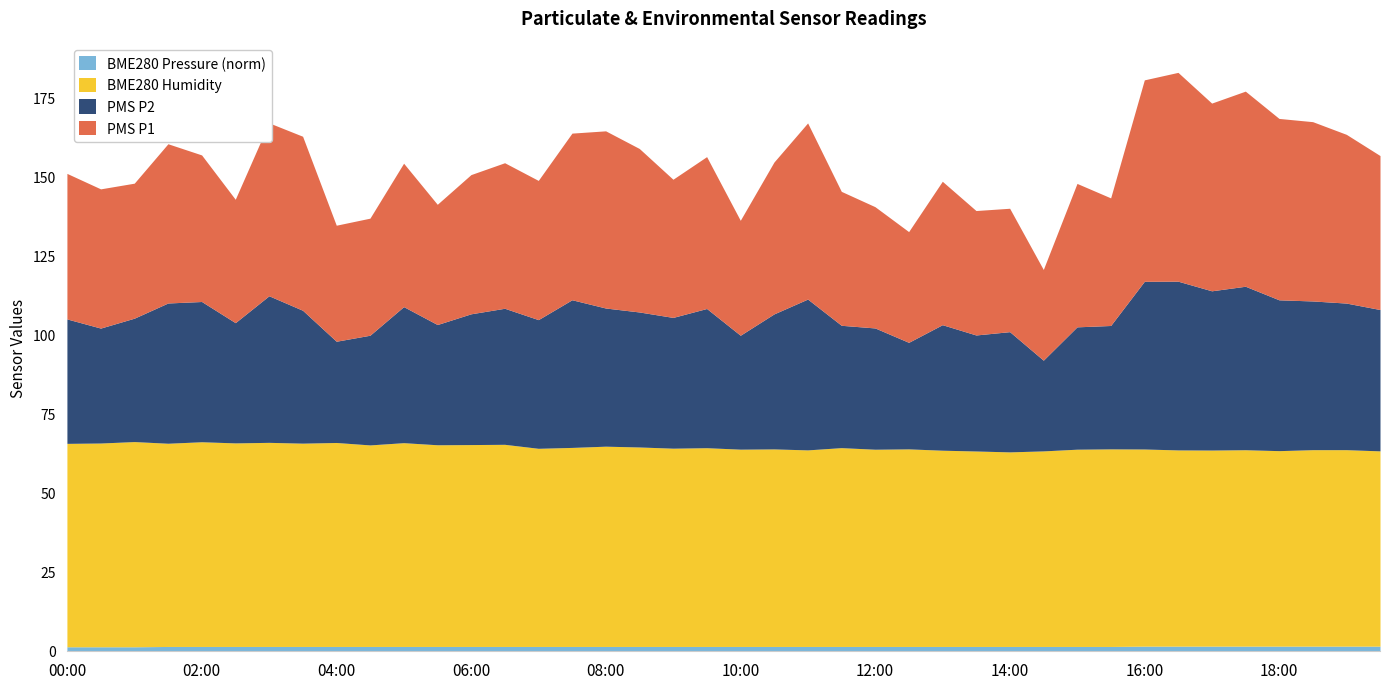

How many categories are shown in the chart?

40